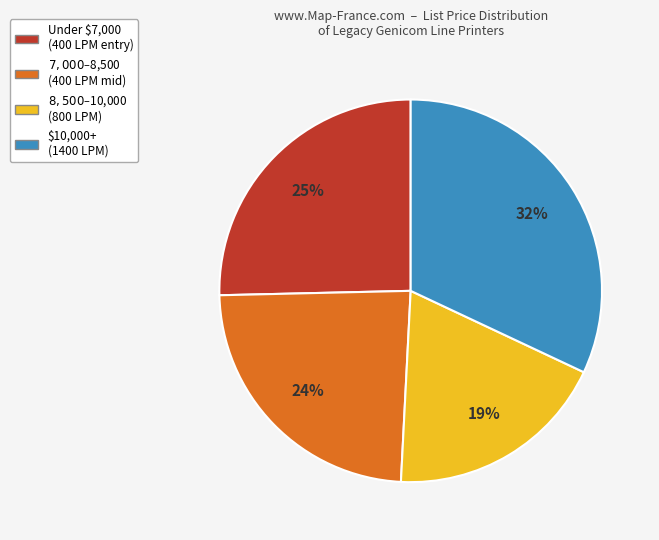

Is there a majority slice in this chart?

No